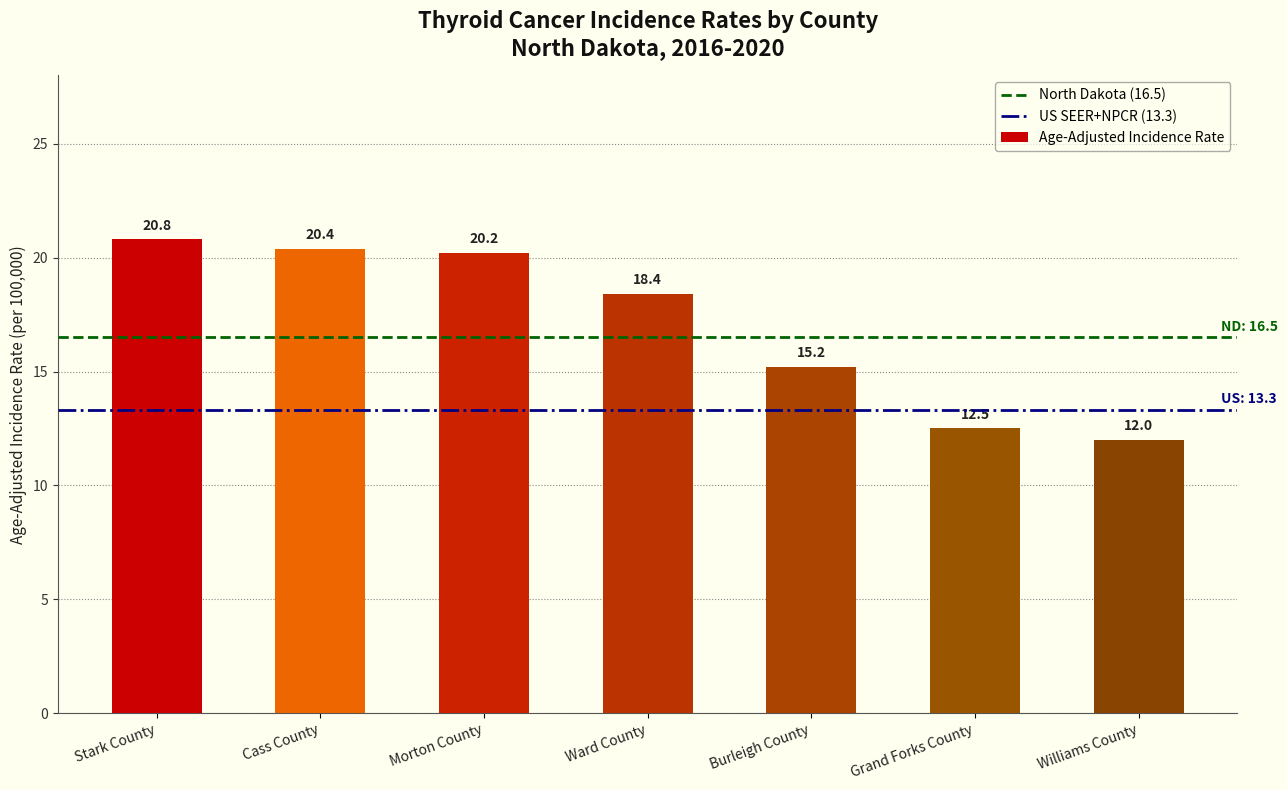

What is the greatest value displayed?

20.8